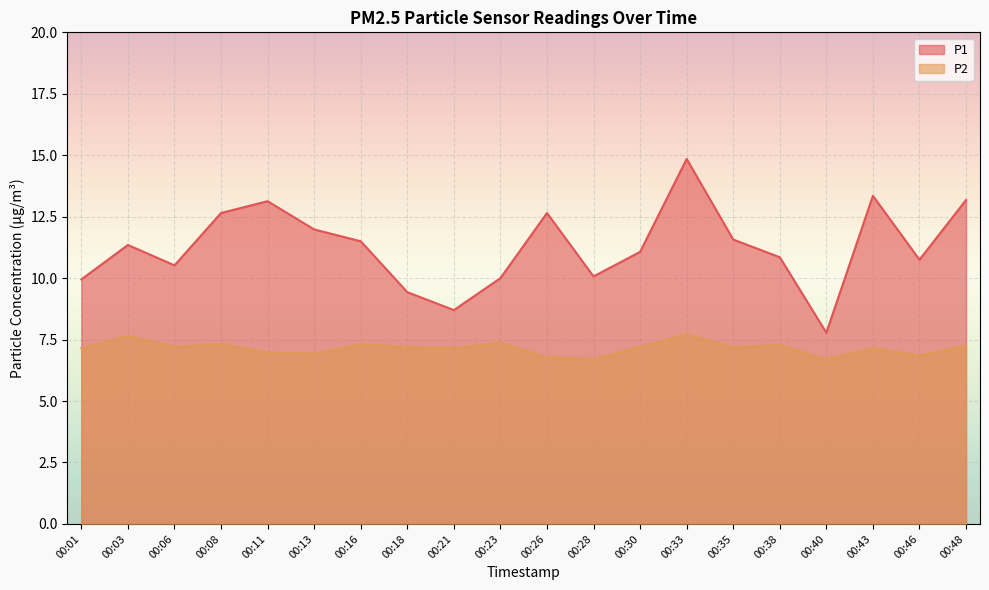

Reading left to right, what are all the values shown in this chart?

P1: 9.9	11.3	10.5	12.7	13.1	12.0	11.5	9.4	8.7	10.0	12.7	10.1	11.1	14.8	11.6	10.8	7.8	13.3	10.8	13.2
P2: 7.2	7.7	7.2	7.3	7.0	6.9	7.3	7.2	7.2	7.4	6.8	6.7	7.2	7.7	7.2	7.3	6.7	7.2	6.8	7.2